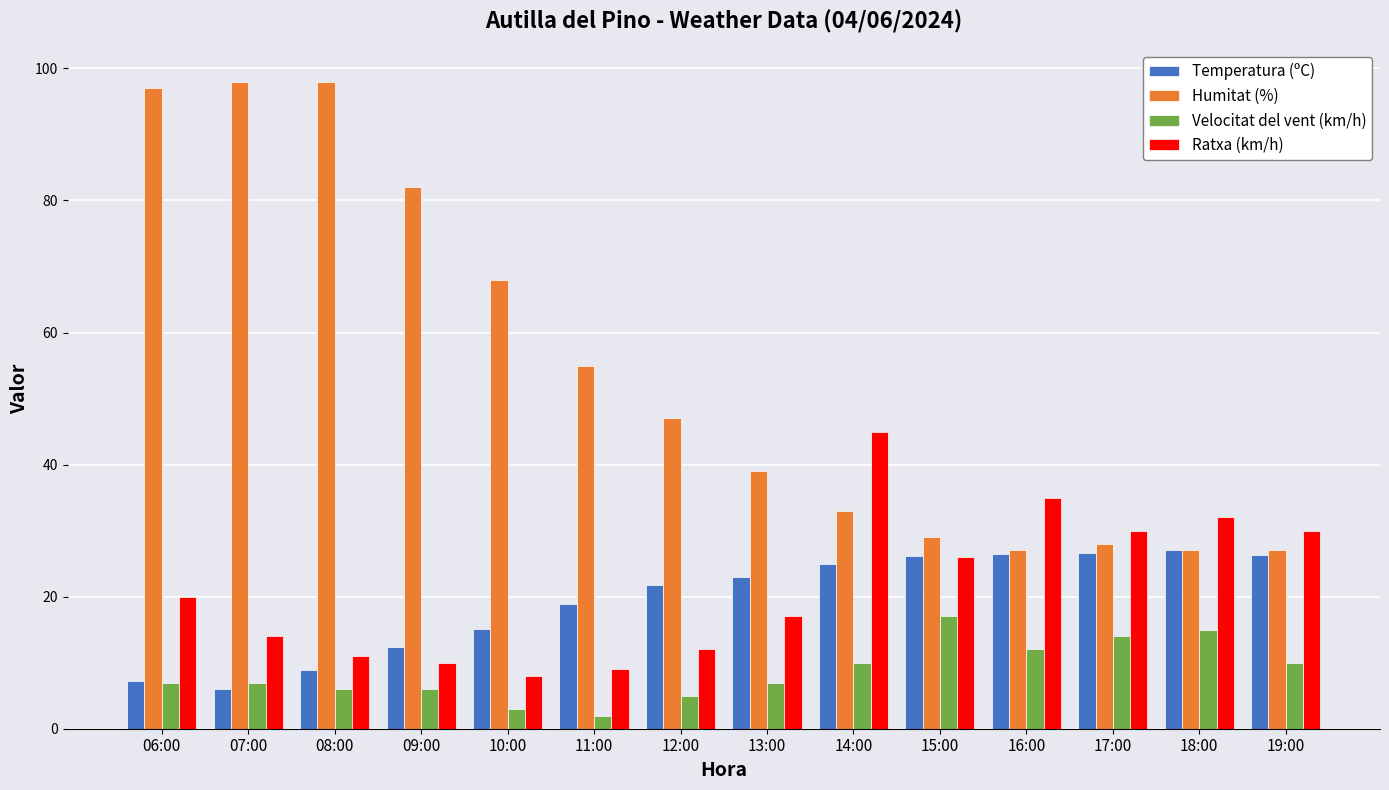

The Velocitat del vent (km/h) series shows 22.5 at 18:00. True or false?

False